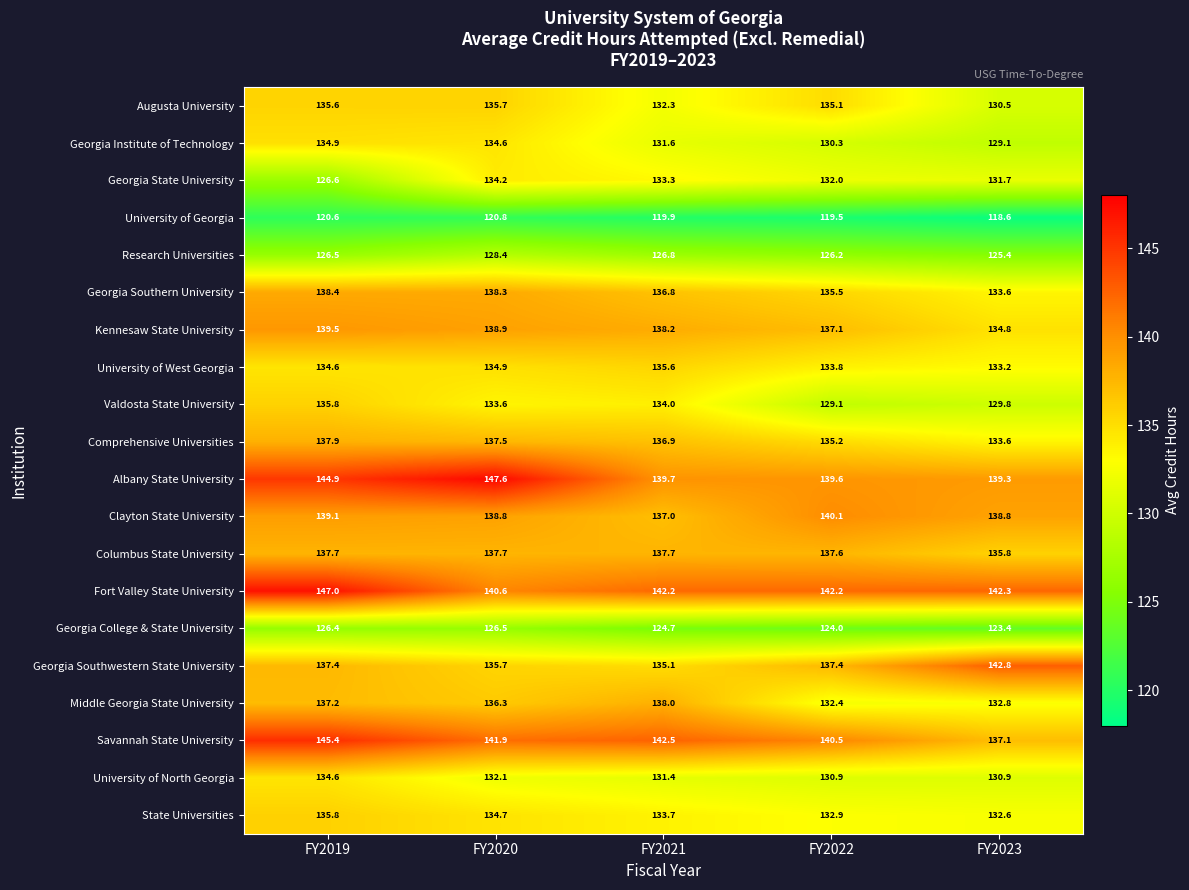

What is the difference between the Columbus State University values at FY2023 and FY2019?

1.9